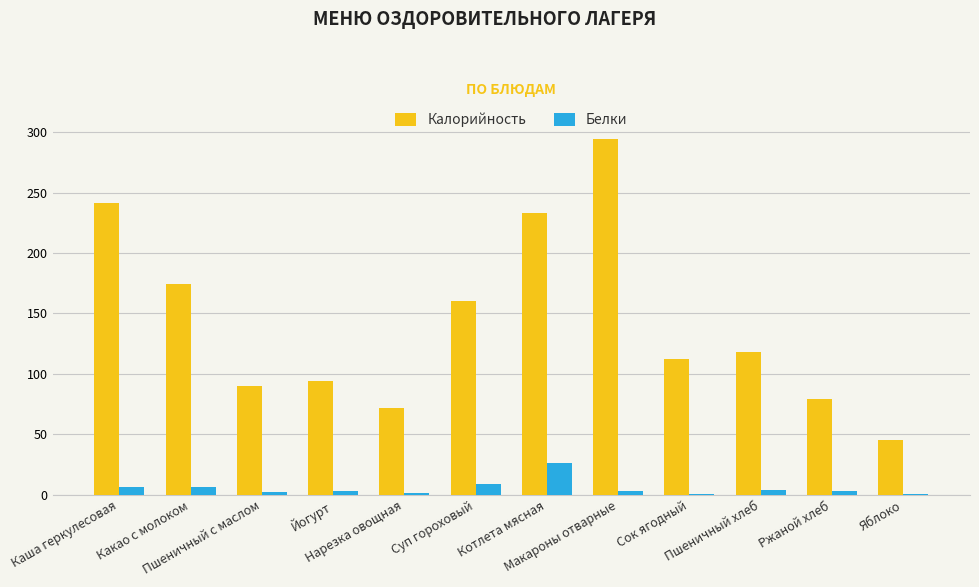

Between Какао с молоком and Ржаной хлеб, which series saw the biggest shift?

Калорийность